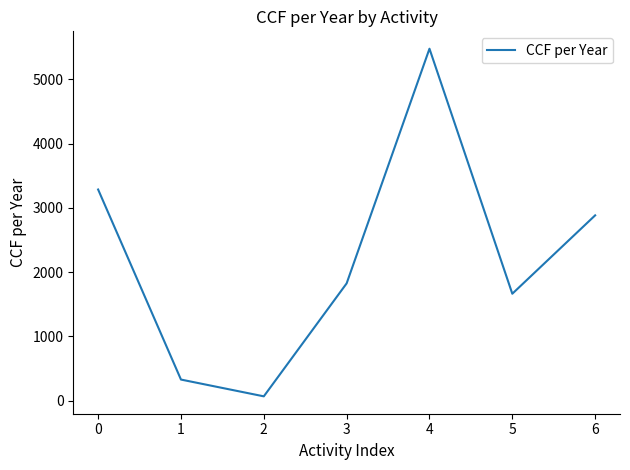

What is the greatest value displayed?

5475